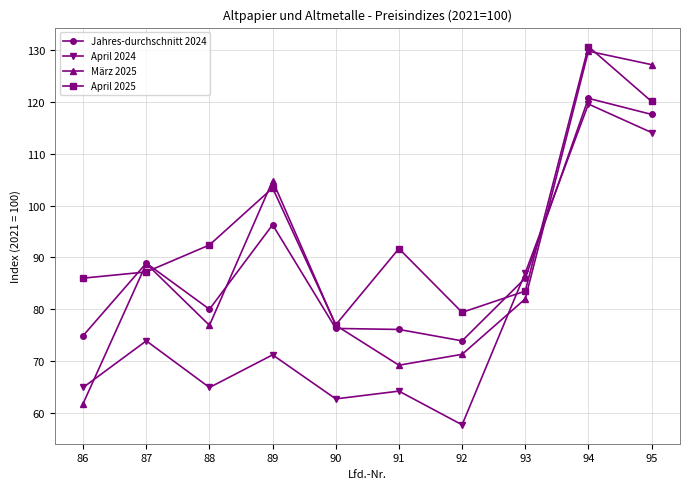

Does the chart have visible grid lines?

Yes